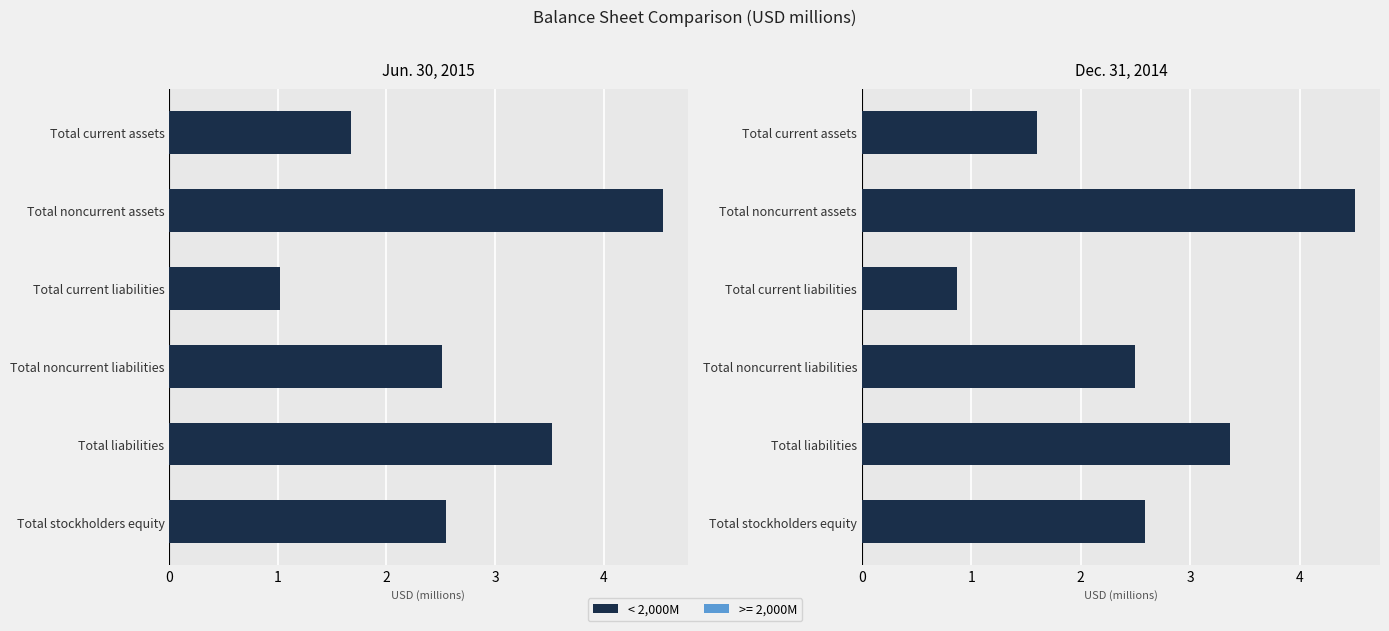

True or false: Dec. 31, 2014 has a value of 0.9 at Total current liabilities.

True